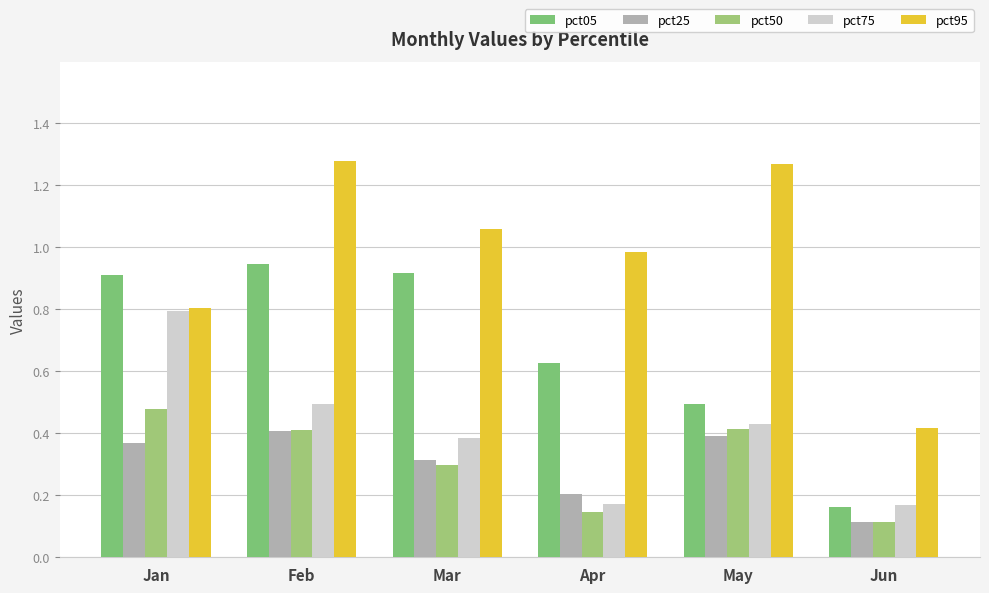

Reading left to right, transcribe all the data shown in this chart.

pct05: 0.9	0.9	0.9	0.6	0.5	0.2
pct25: 0.4	0.4	0.3	0.2	0.4	0.1
pct50: 0.5	0.4	0.3	0.1	0.4	0.1
pct75: 0.8	0.5	0.4	0.2	0.4	0.2
pct95: 0.8	1.3	1.1	1.0	1.3	0.4